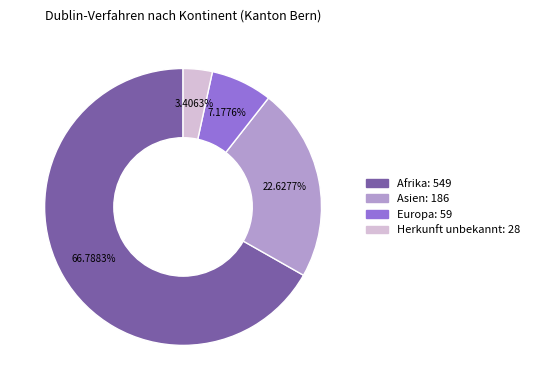

Is there a majority slice in this chart?

Yes